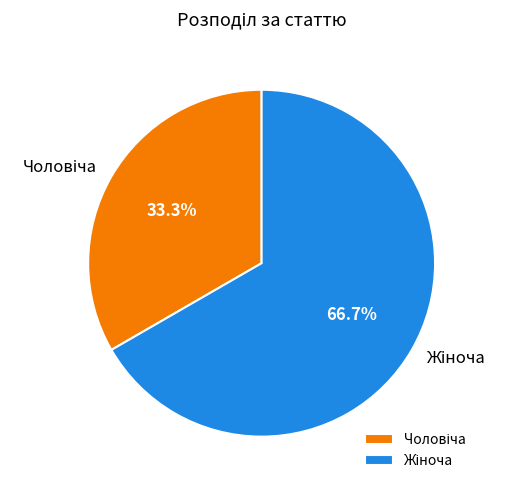

Is there a majority slice in this chart?

Yes